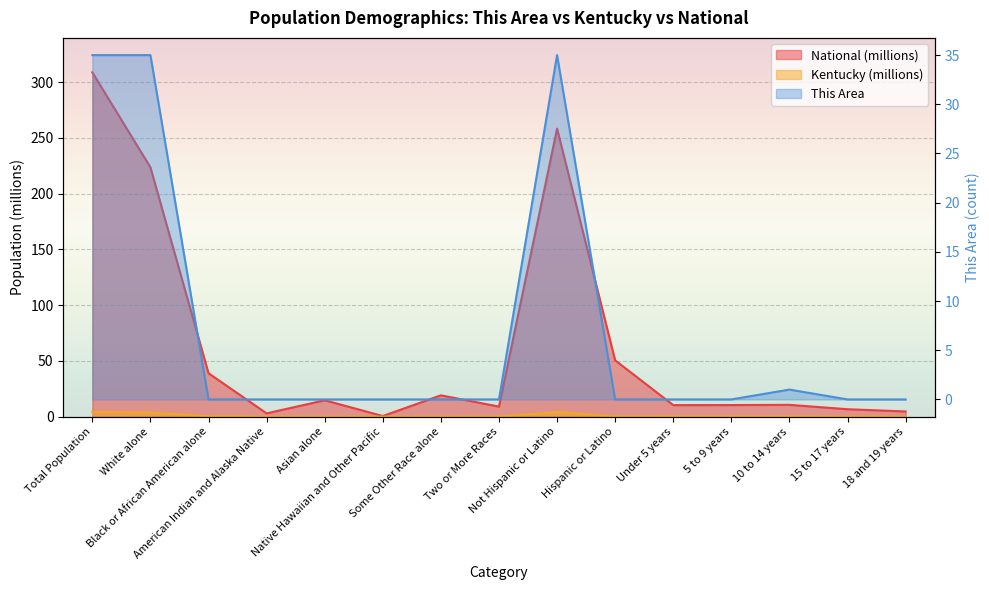

True or false: National and This Area intersect in this chart.

False